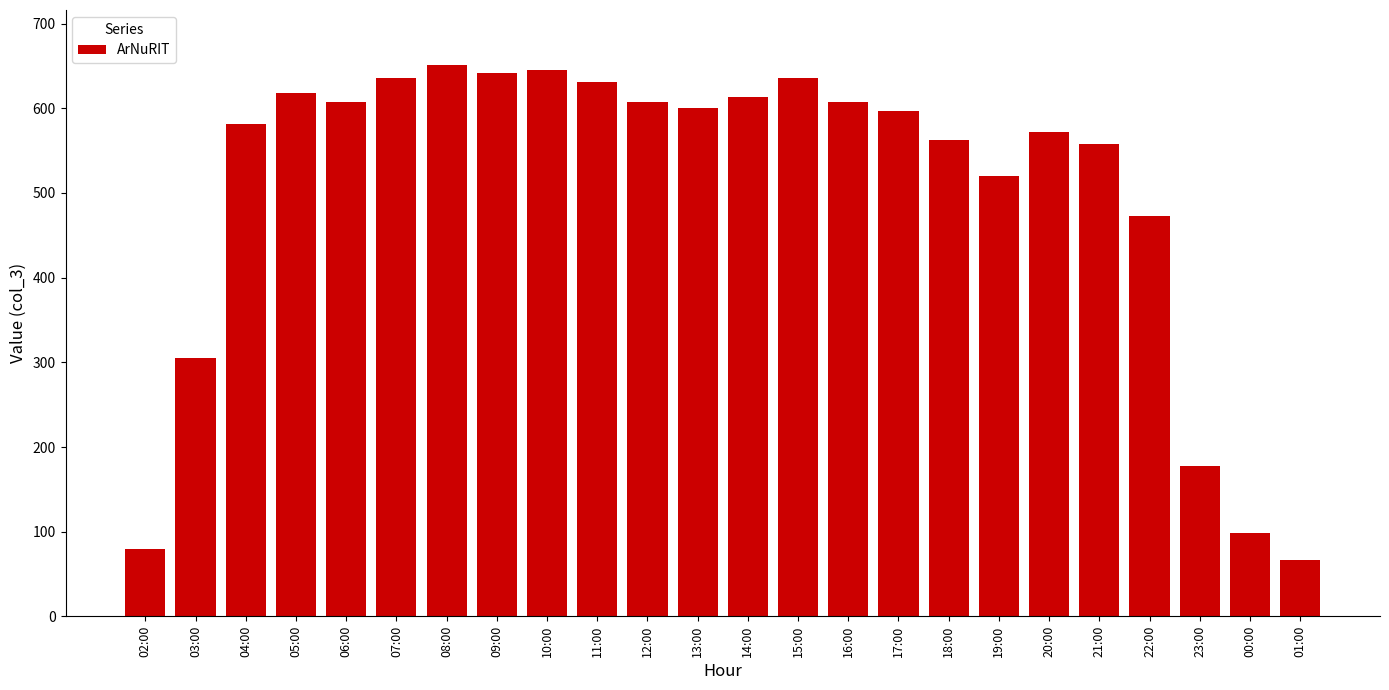

Reading right to left, transcribe all the data shown in this chart.

67	99	178	473	558	572	520	562	597	608	636	613	600	608	631	645	642	651	636	608	618	581	305	80